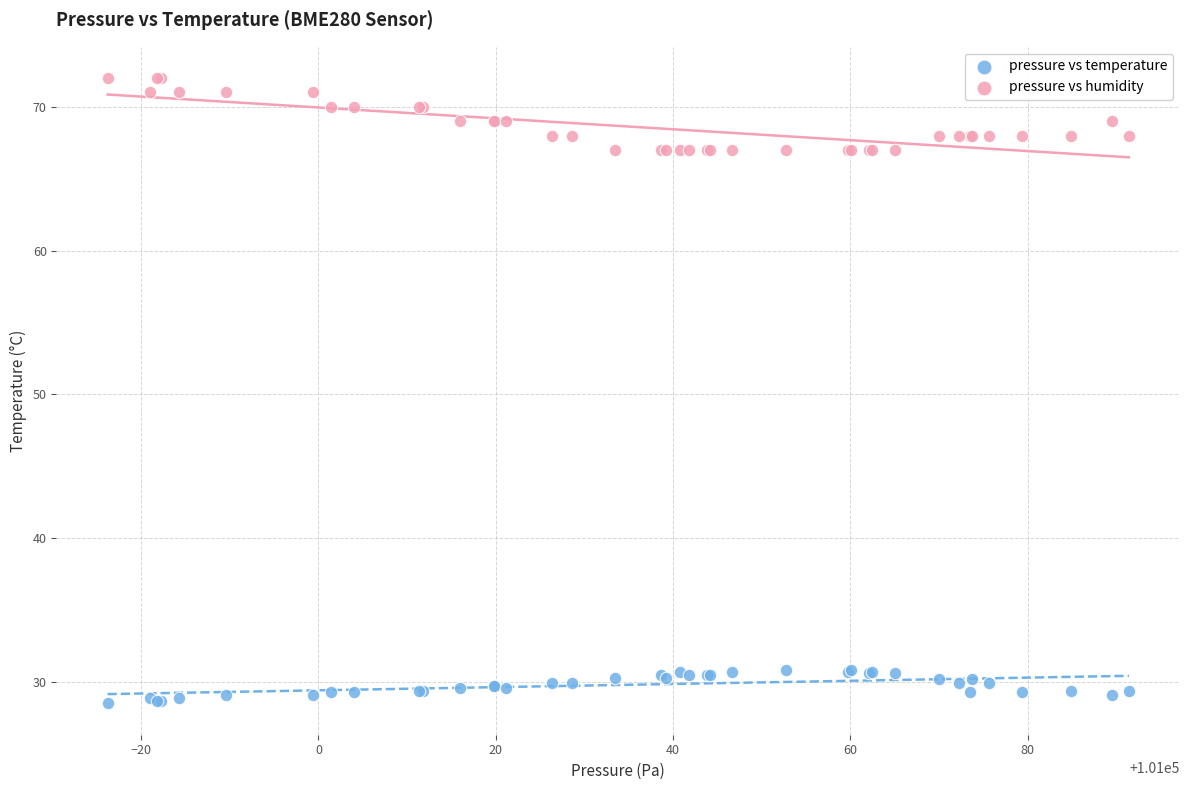

Which series contains the lowest Y value?

pressure vs temperature